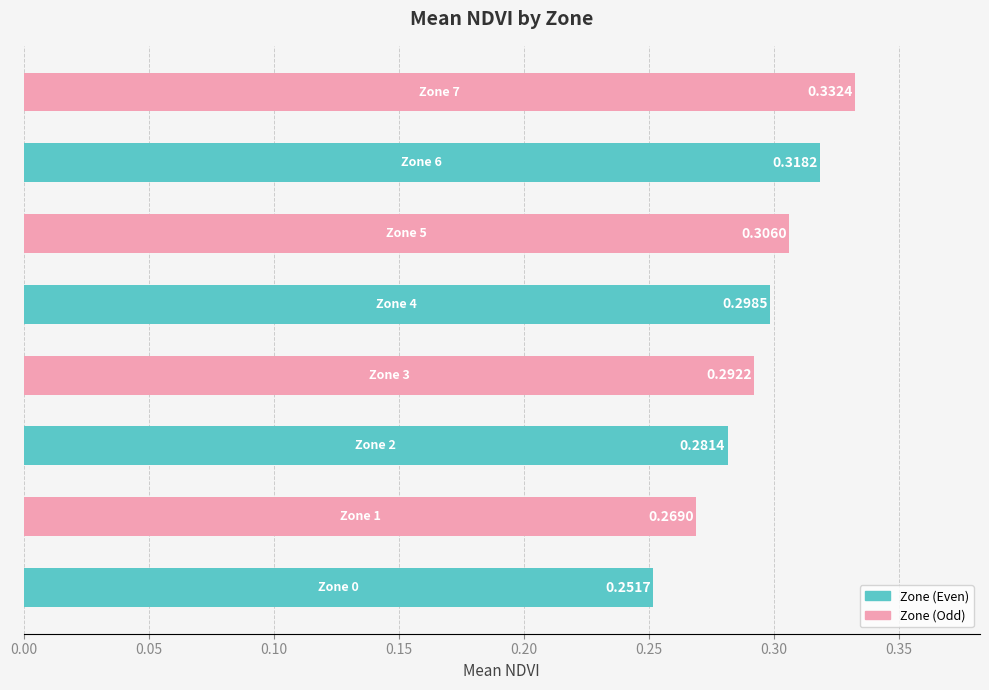

What is the difference between the maximum and minimum values?

0.1